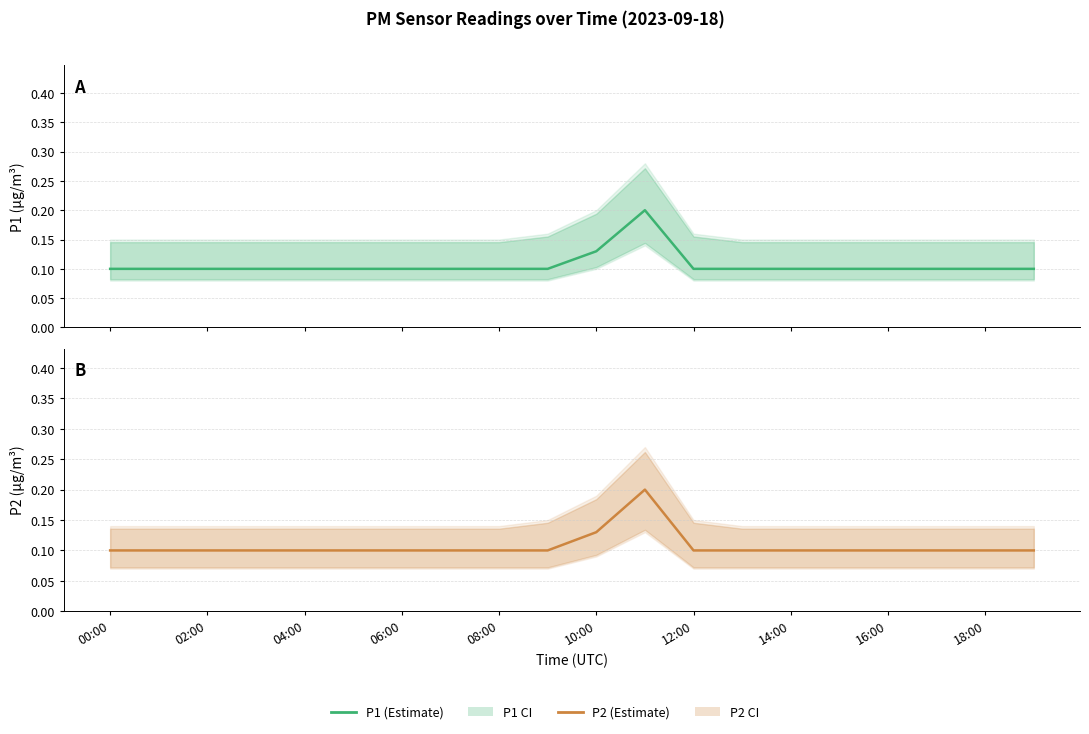

Is it true that P1 equals 0.1 at 11?

False